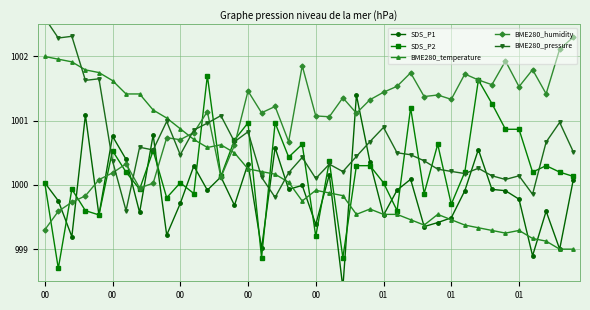

Where is BME280_temperature nearest to the value 1000?

18